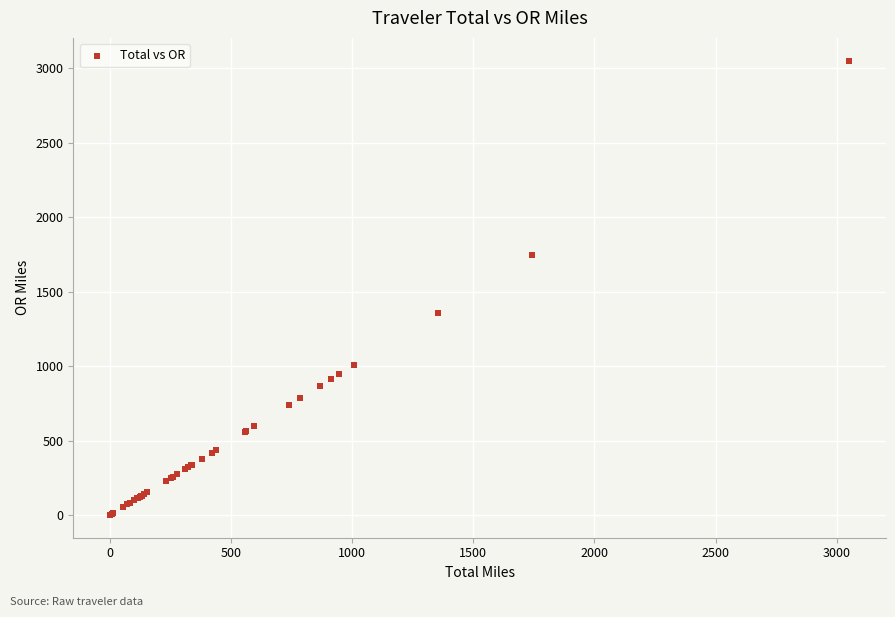

What Y value in the scatter plot is closest to 1526?

1356.5